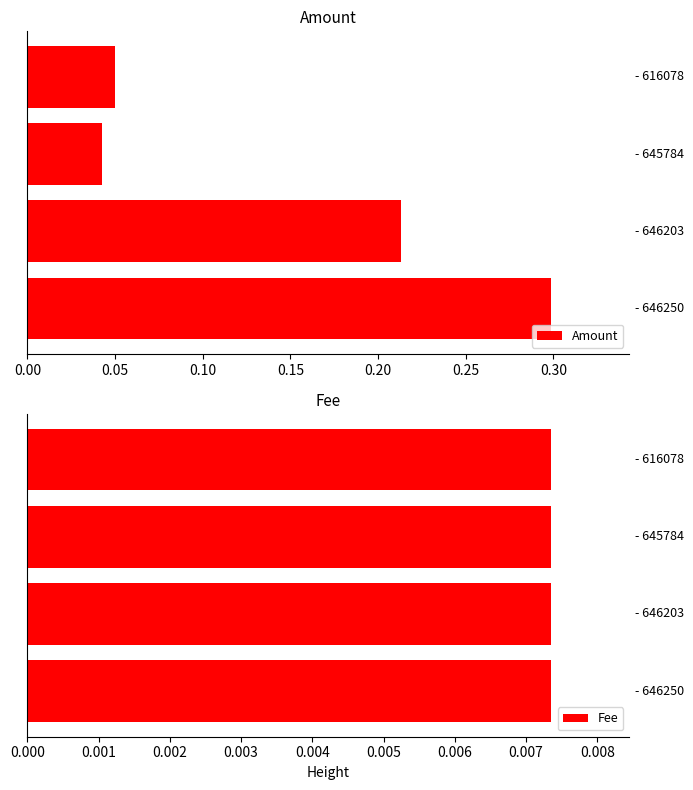

How many Amount values are between 0 and 1?

4